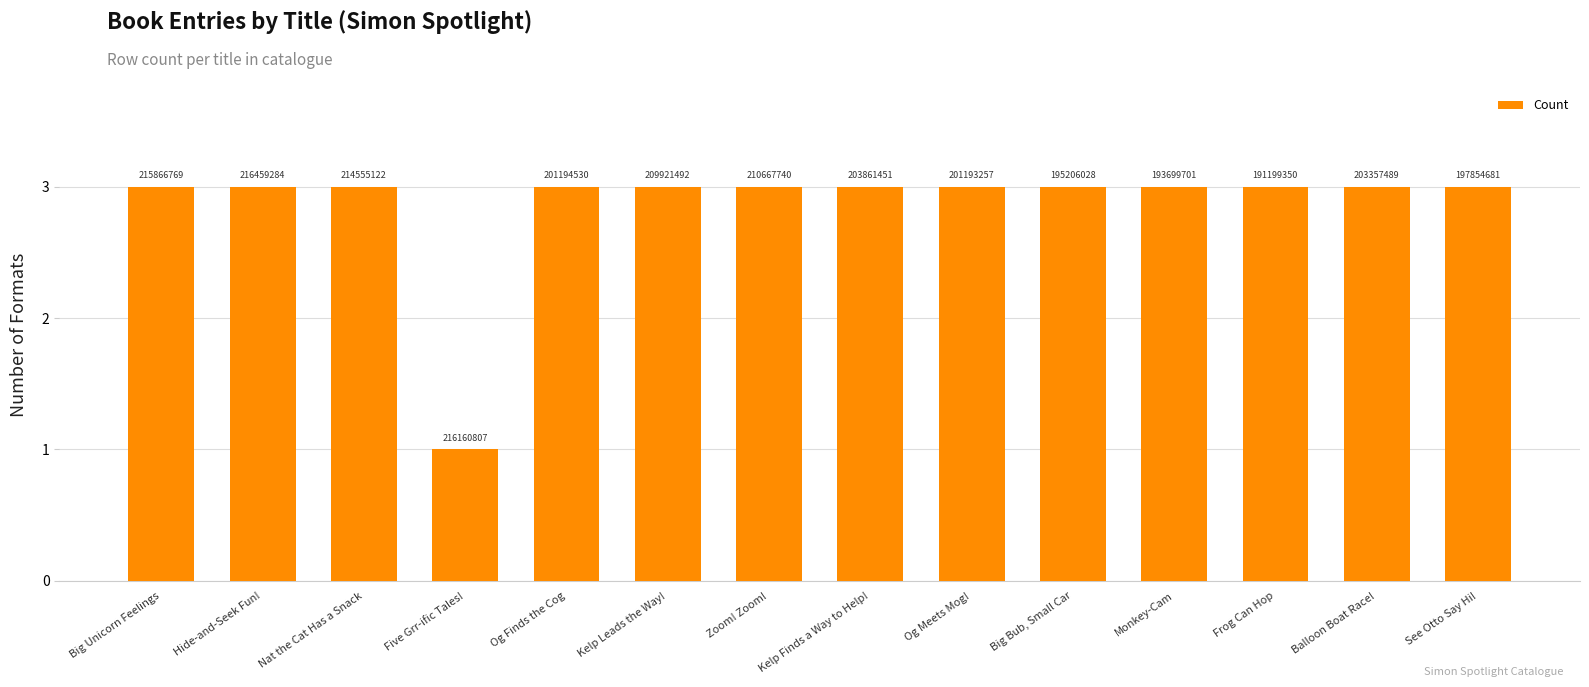

Rank the categories by value from lowest to highest.

Five Grr-ific Tales!, Big Unicorn Feelings, Hide-and-Seek Fun!, Nat the Cat Has a Snack, Og Finds the Cog, Kelp Leads the Way!, Zoom! Zoom!, Kelp Finds a Way to Help!, Og Meets Mog!, Big Bub, Small Car, Monkey-Cam, Frog Can Hop, Balloon Boat Race!, See Otto Say Hi!